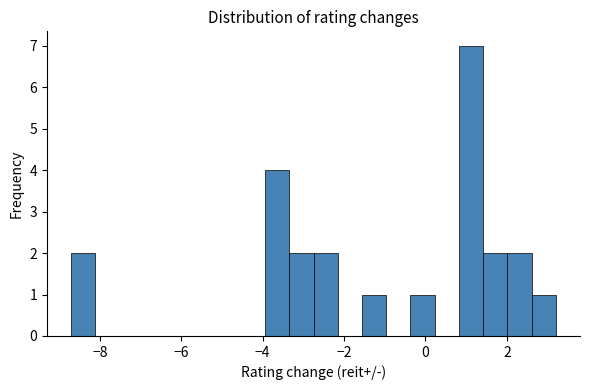

Around what value on the x-axis is the tallest bar? Give the approximate position of its centre, as read against the axis.

1.2